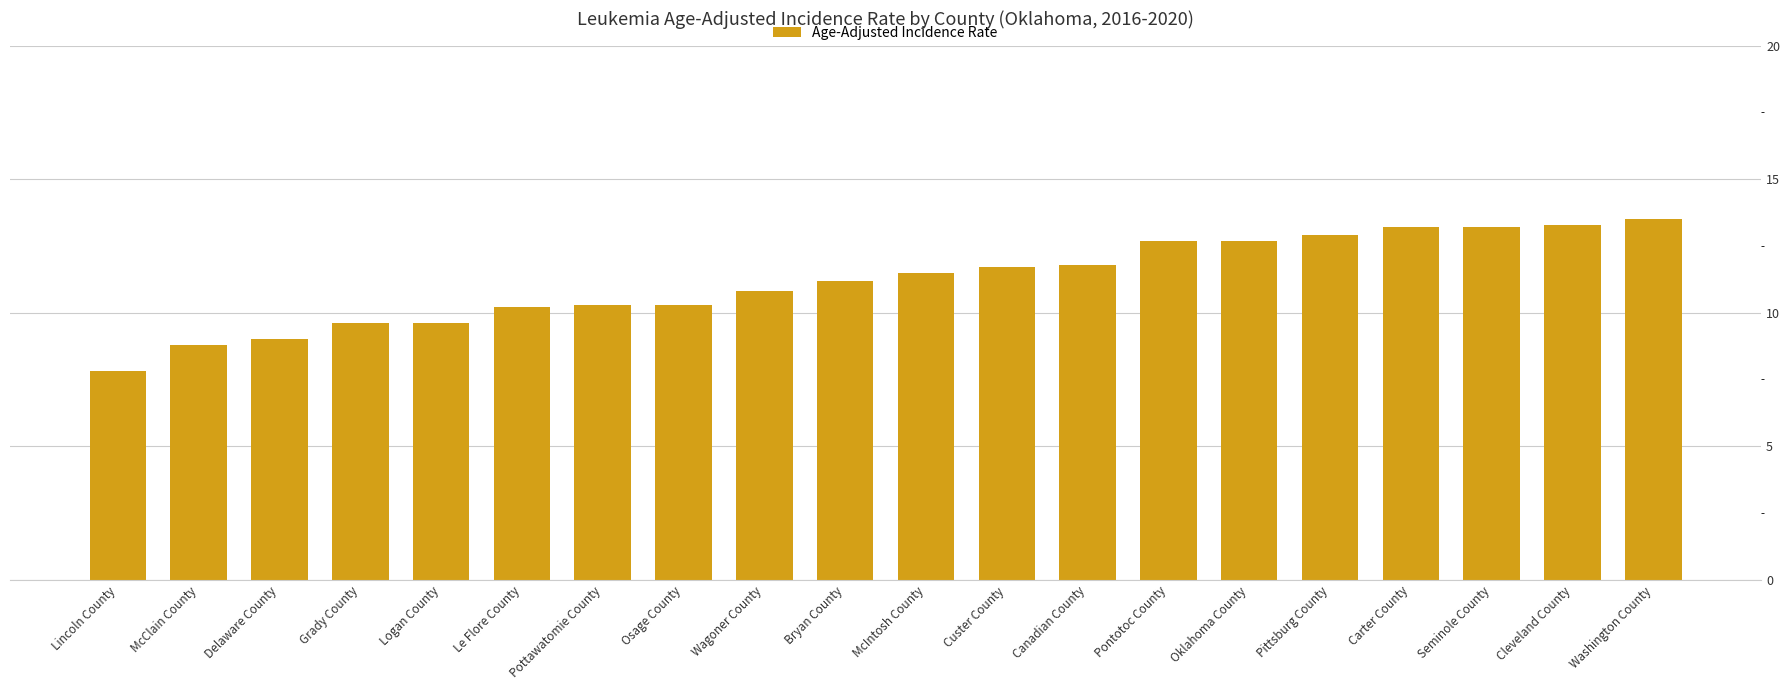

What is the label of the 5th bar from the right?

Pittsburg County